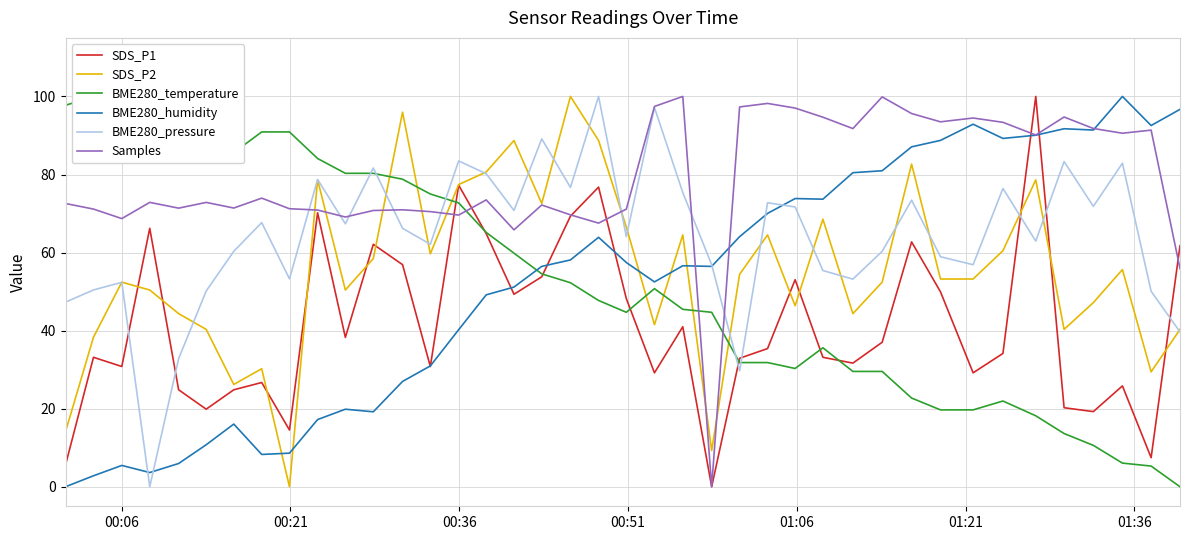

What is the maximum value for Samples?

100.0